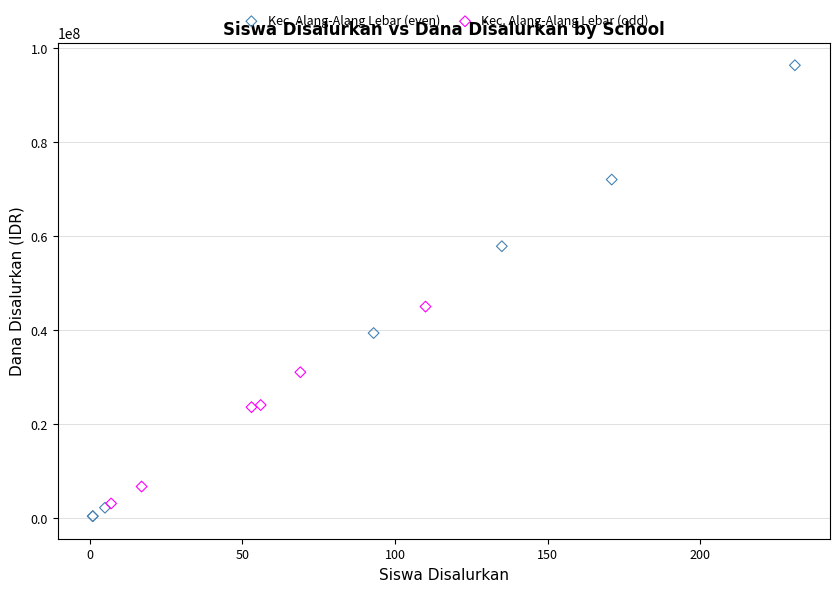

Which series reaches the maximum Y coordinate?

Kec. Alang-Alang Lebar (even)